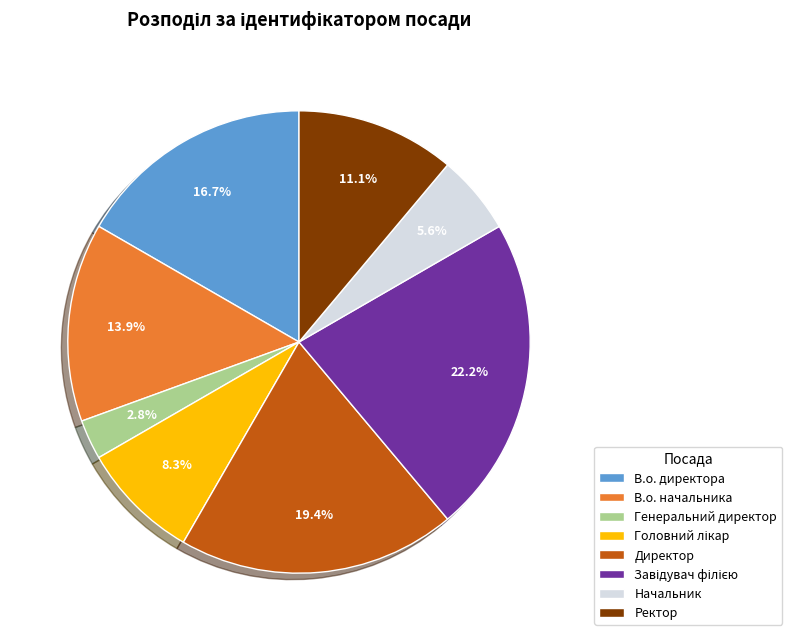

Which category has the smallest portion of the pie?

Генеральний директор